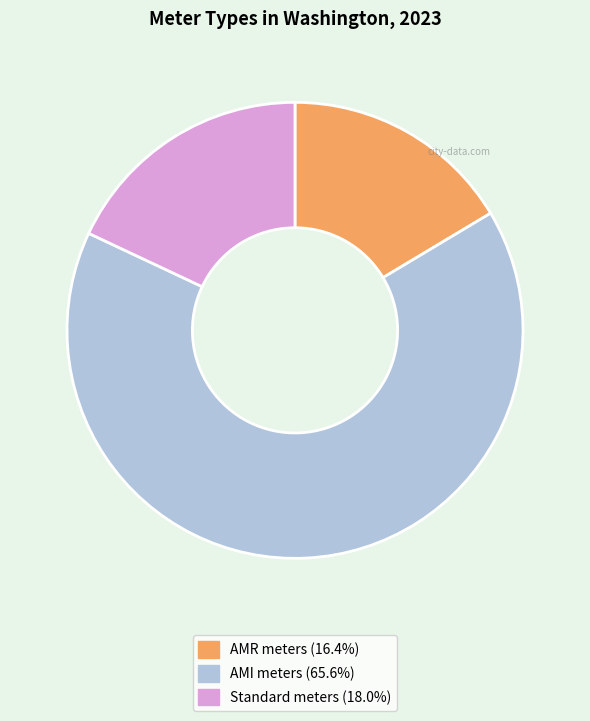

Does AMR meters represent more than half of the total?

No